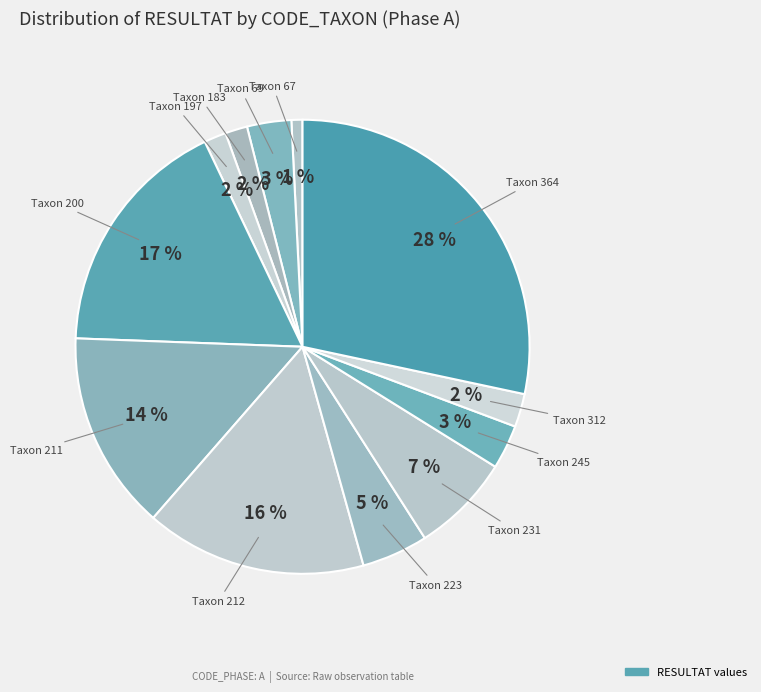

Rank the categories by value from highest to lowest.

364, 200, 212, 211, 231, 223, 69, 245, 312, 183, 197, 67